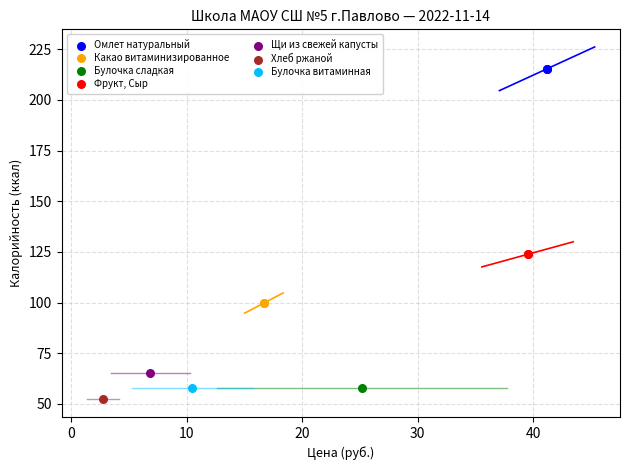

What are all the series names shown in the legend?

Омлет натуральный, Какао витаминизированное, Булочка сладкая, Фрукт, Сыр, Щи из свежей капусты, Хлеб ржаной, Булочка витаминная